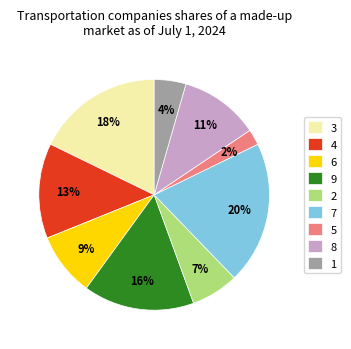

To the nearest percent, what is the combined percentage of 5 and 8?

13%